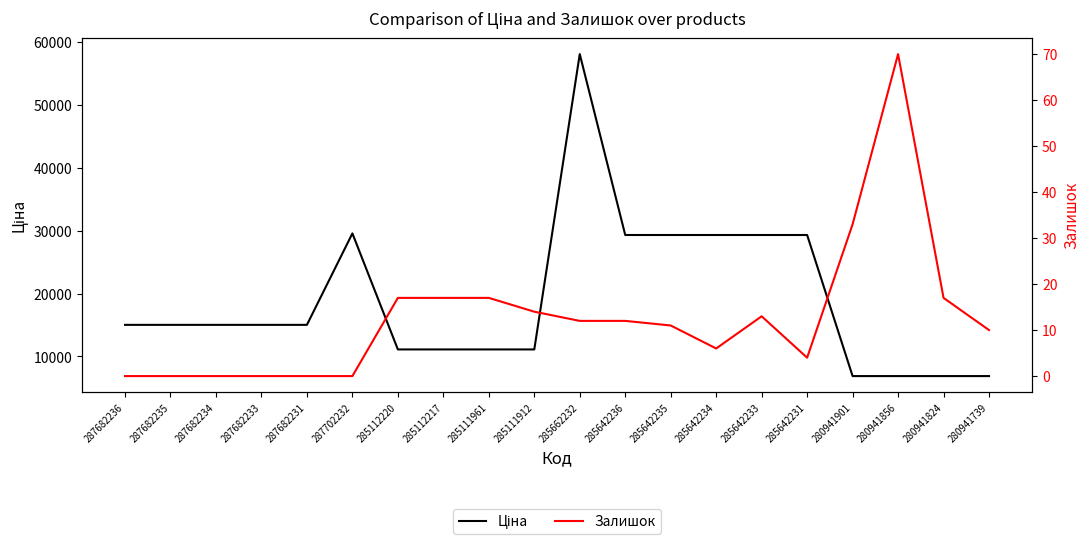

True or false: Залишок has a value of 11.0 at 285642235.

True